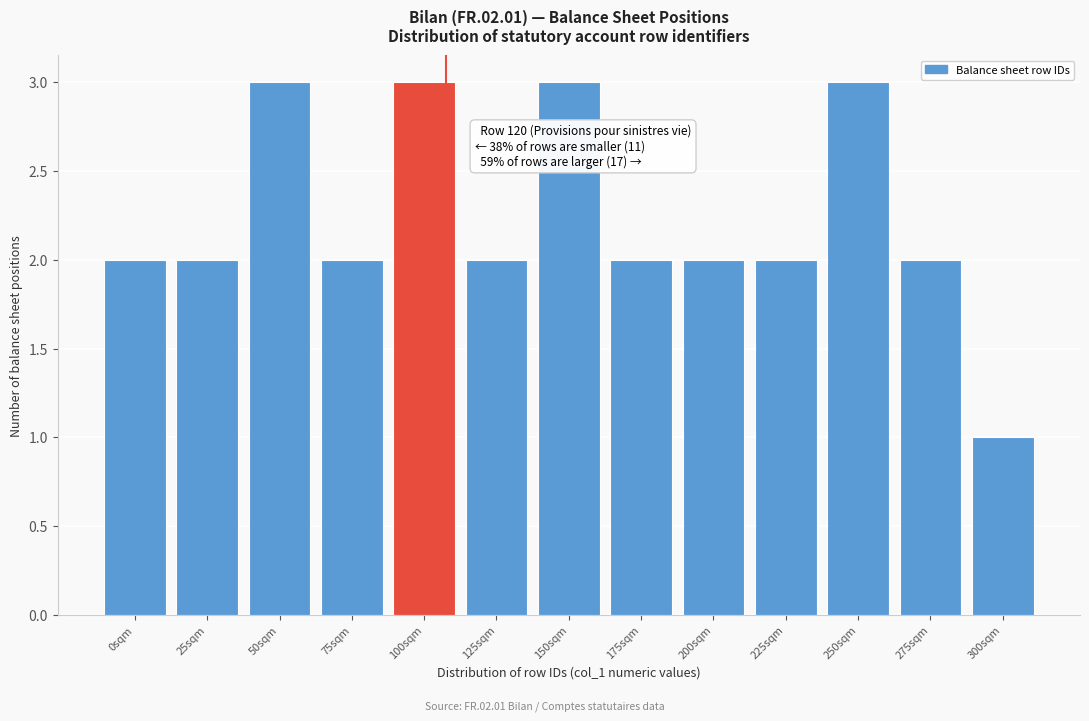

Reading right to left, list all the values displayed in this chart.

1	2	3	2	2	2	3	2	3	2	3	2	2